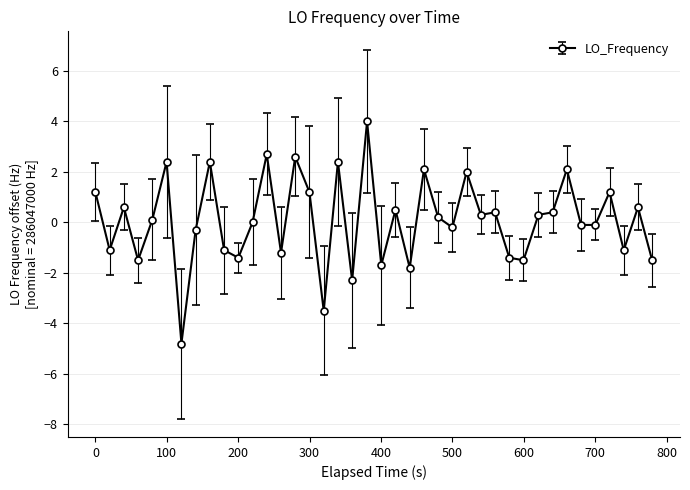

What is the difference between the second highest and second lowest values?

6.2